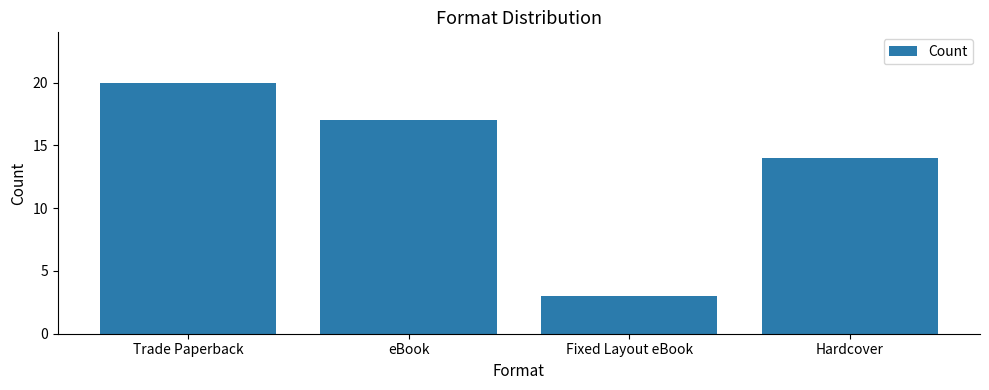

What is the difference between the maximum and minimum values?

17